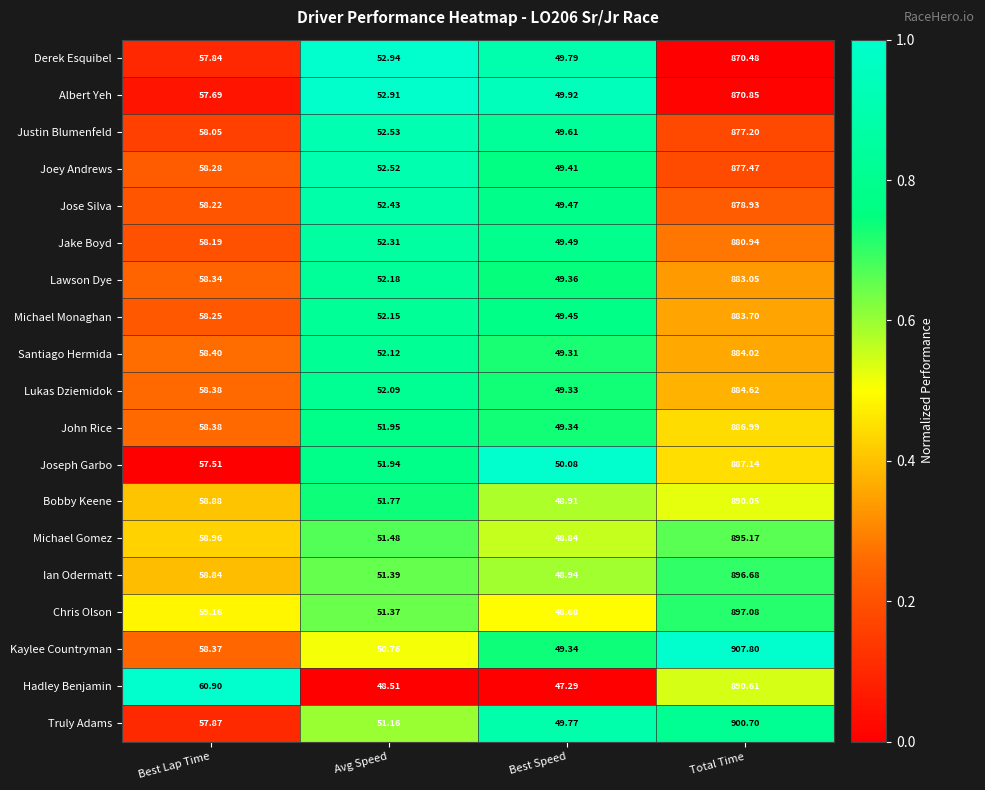

List the labels in order of Lawson Dye value, largest first.

Total Time, Best Lap Time, Avg Speed, Best Speed